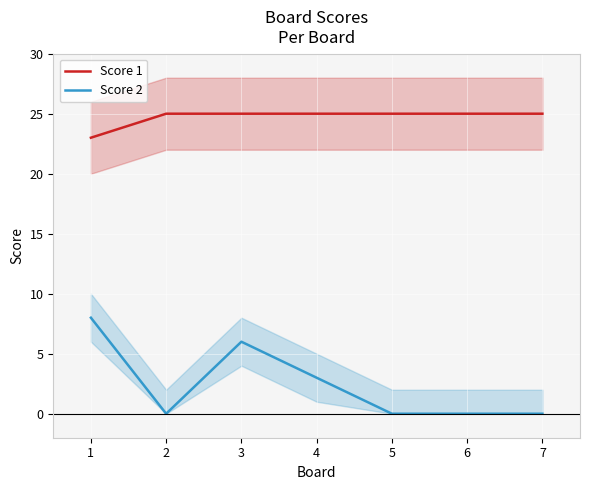

True or false: Score 2 and Score 1 cross at least once.

False